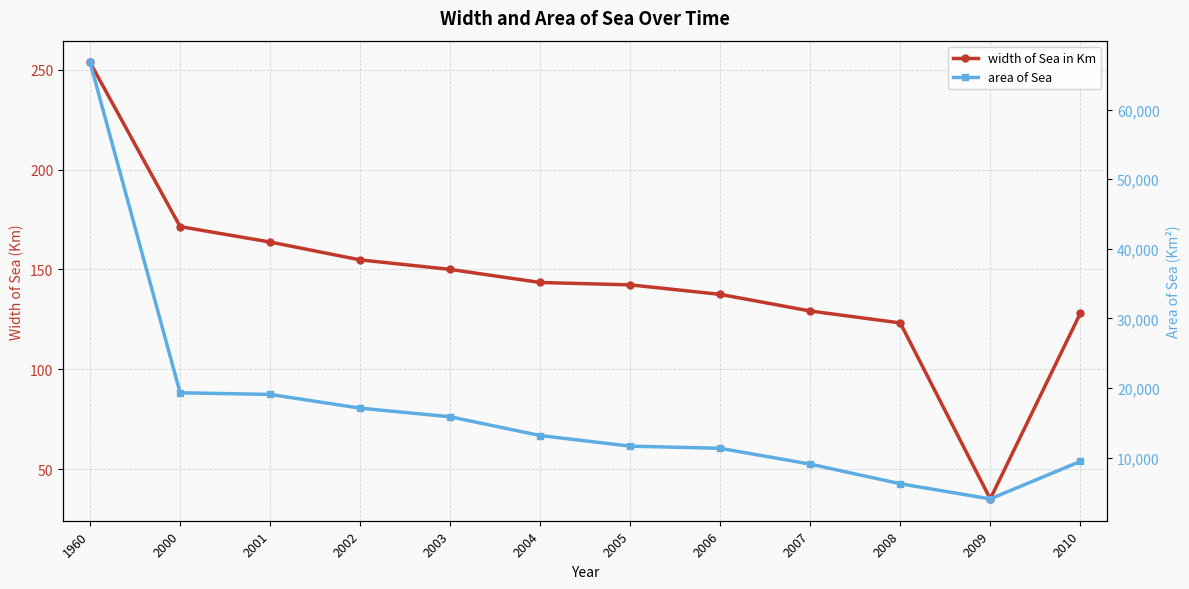

True or false: width of Sea in Km and area of Sea intersect in this chart.

False